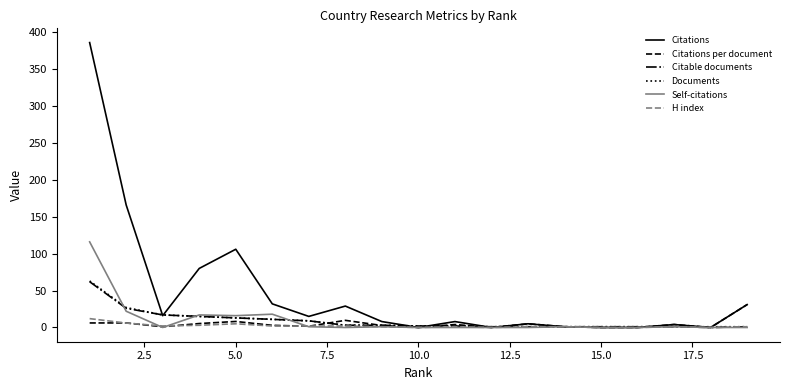

Does the chart display data point markers on the line(s)?

No